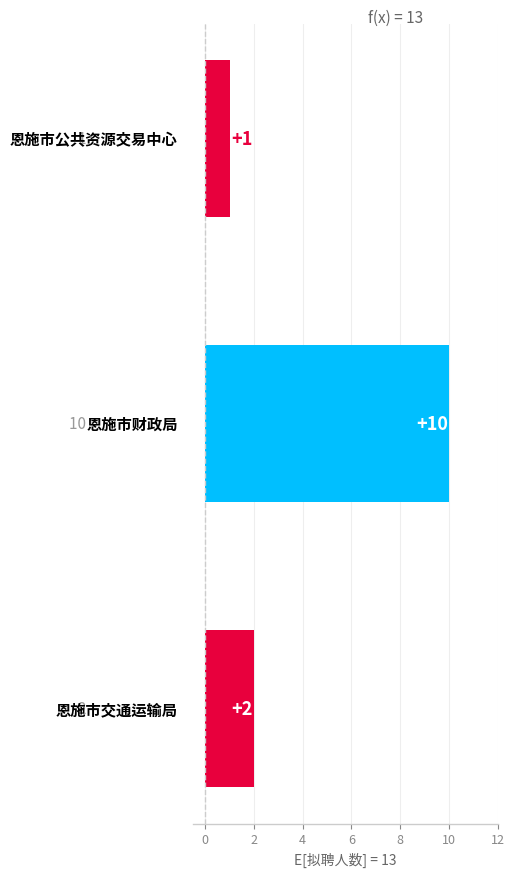

What is the difference between the maximum and minimum values?

9